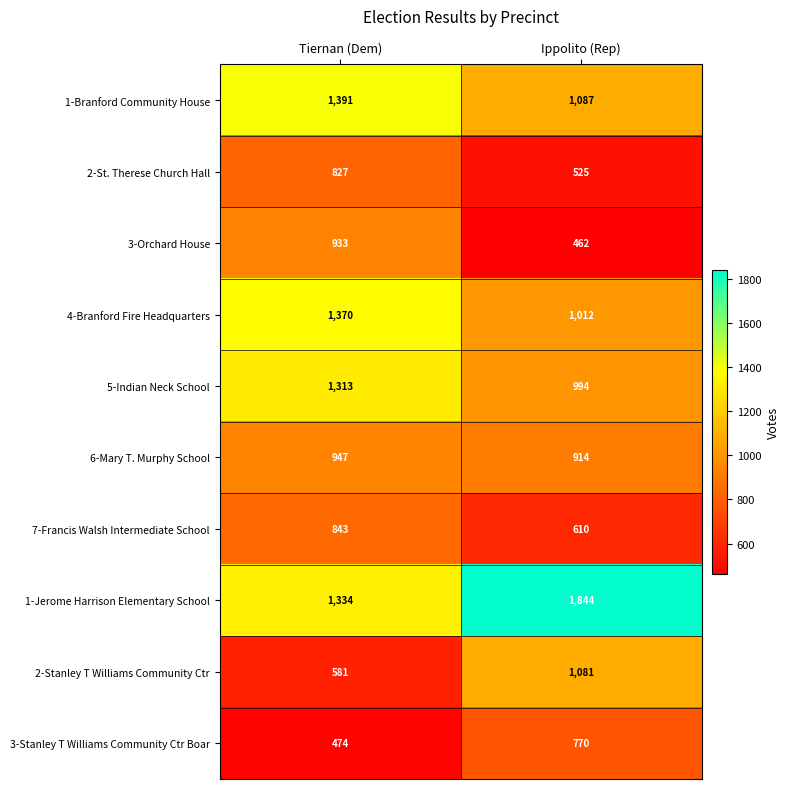

How many series are shown in this chart?

10